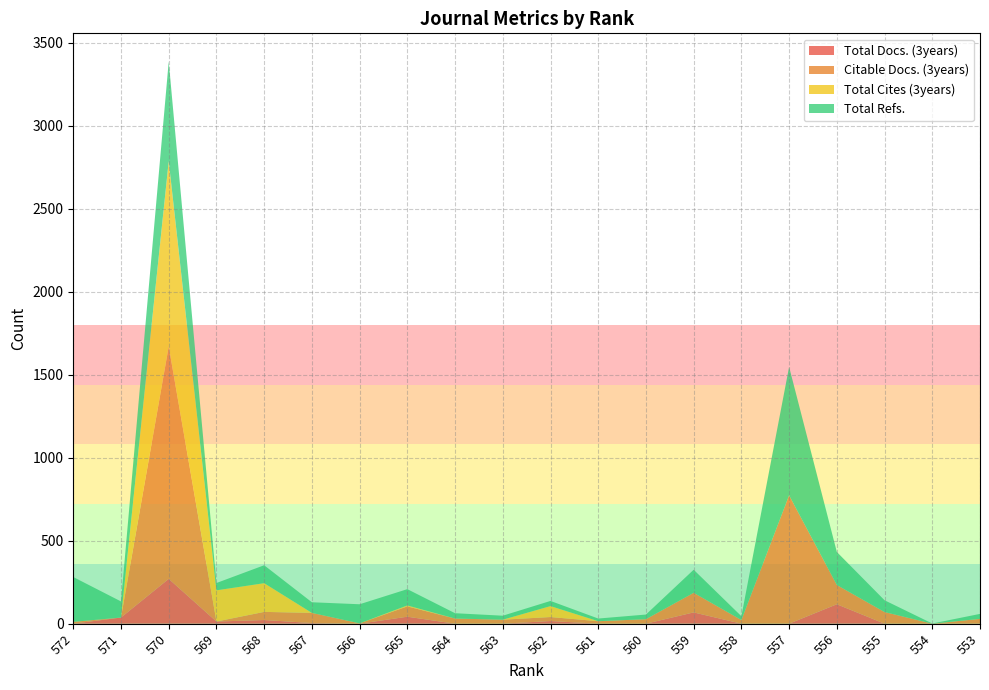

Reading right to left, transcribe all the data shown in this chart.

Total Docs. (3years): 0	0	0	117	0	0	68	0	0	16	0	0	42	0	4	22	13	270	37	0
Citable Docs. (3years): 29	0	70	116	773	22	118	27	15	24	24	31	62	2	61	49	0	1400	0	11
Total Cites (3years): 0	0	0	0	0	0	0	0	0	66	0	0	6	0	0	173	188	1116	0	0
Total Refs.: 30	1	71	199	774	23	139	28	16	31	24	32	98	115	64	108	44	601	97	270